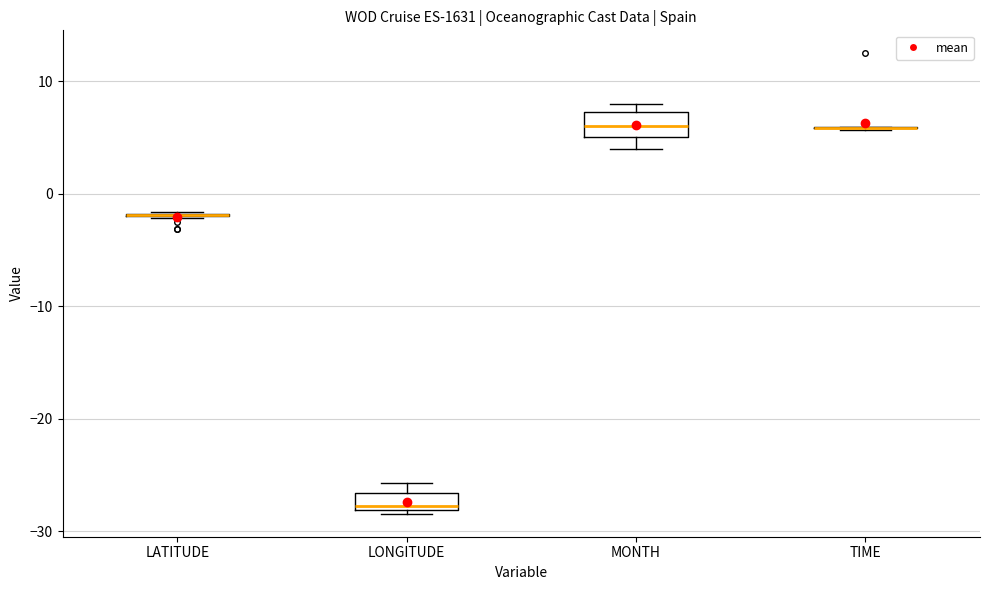

Reading left to right, transcribe this box plot: for each box, give where its median line is, the range the box spans, and where its two whiskers end, as read against the y-axis. The values are not printed on the chart, so give them approximately, as read against the axis.

LATITUDE: box collapsed to a line at -2, whiskers -2 to -2
LONGITUDE: median -28 (just above the box's lower edge), box -28 to -27, whiskers -28 (just below the box's lower edge) to -26
MONTH: median 6, box 5 to 7, whiskers 4 to 8
TIME: box collapsed to a line at 6, whiskers 6 to 6